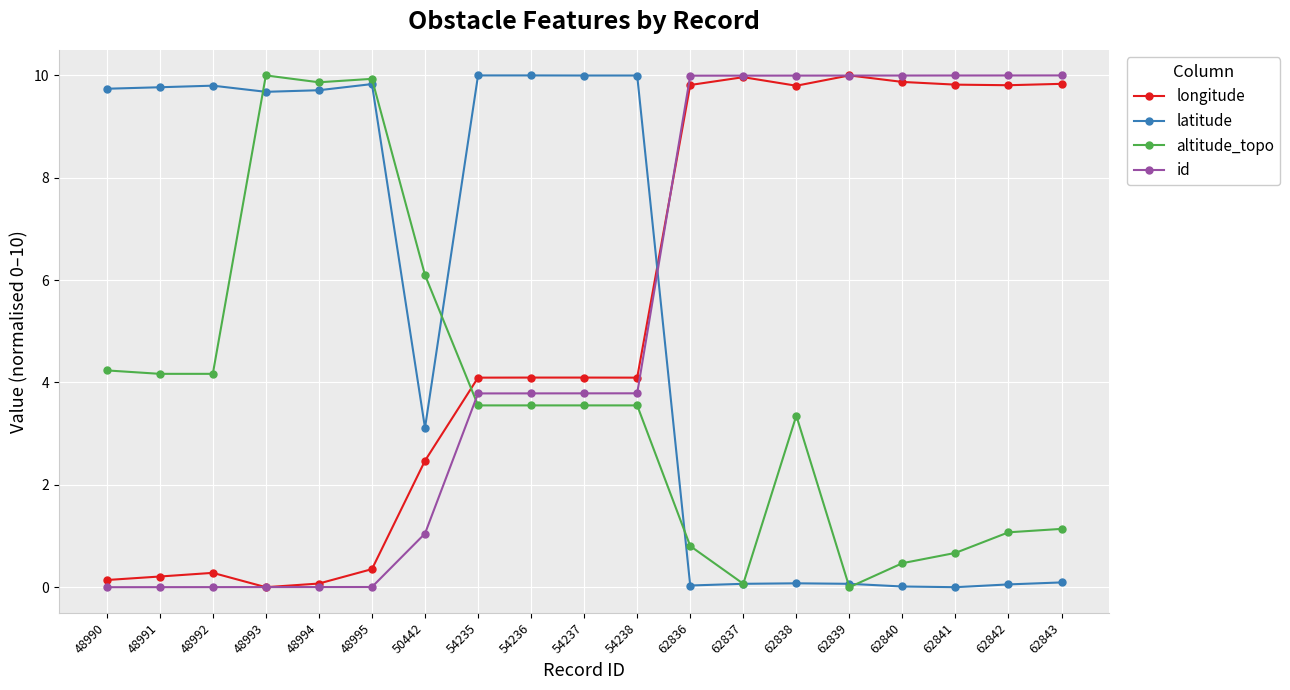

What is the value of the longitude point at the 15th from the left?

10.0